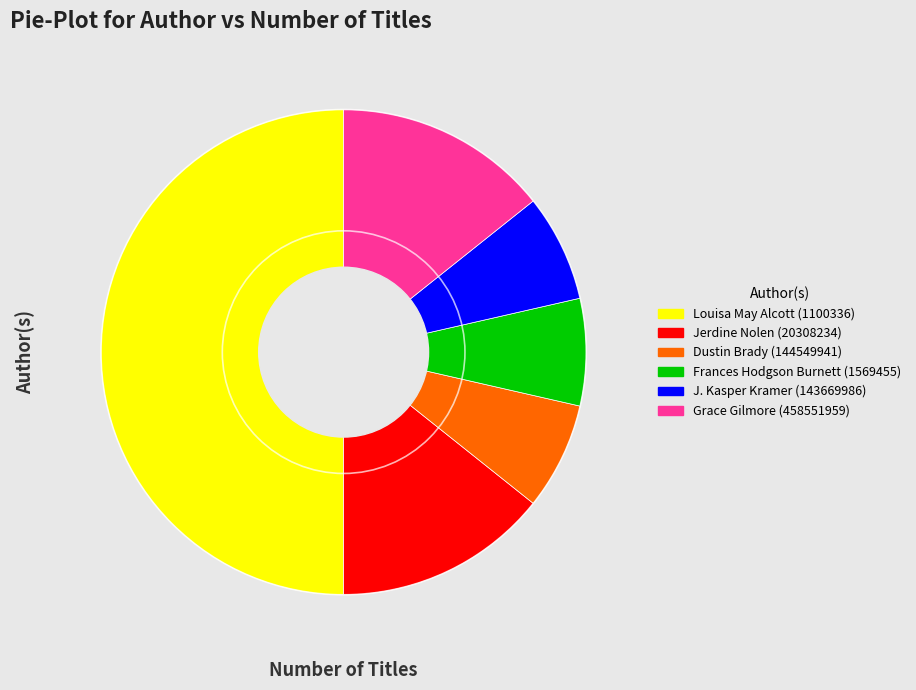

Which slice is the largest?

Louisa May Alcott (1100336)